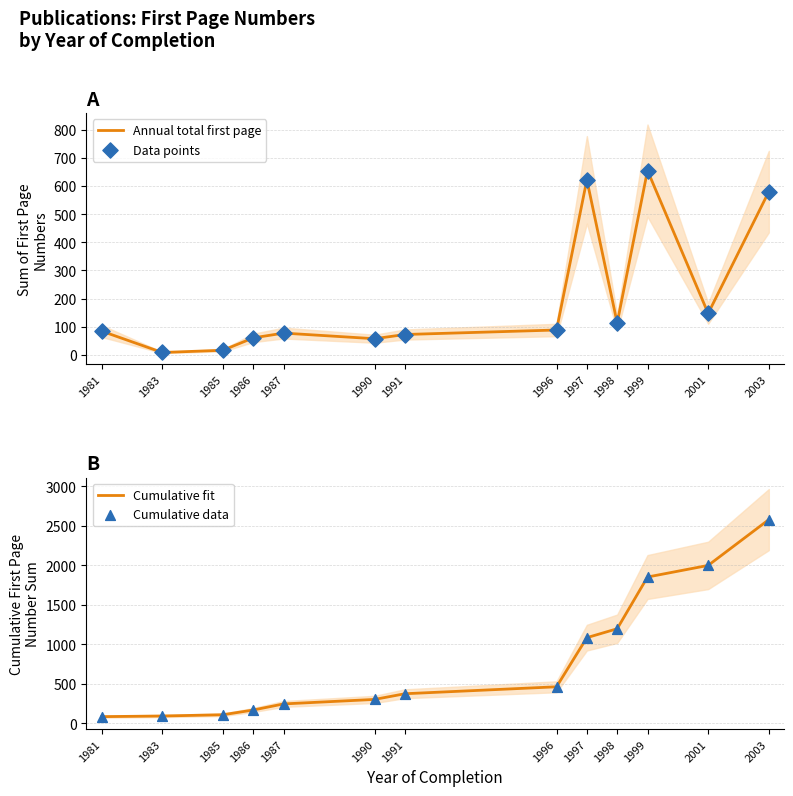

At which category is the sum across all series the highest?

2003